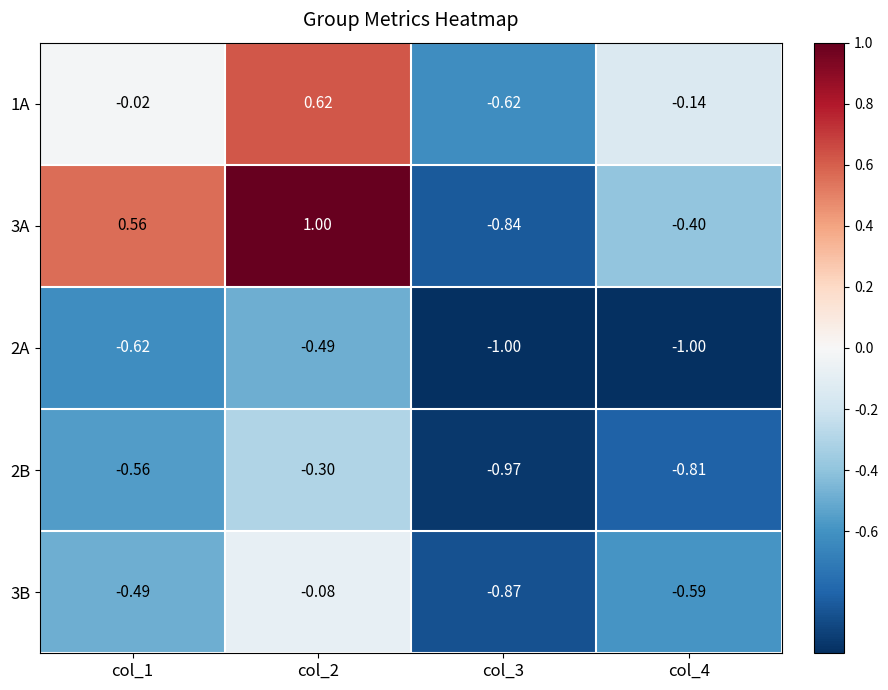

Is the value of 3B at col_1 greater than the value of 2A at col_4?

Yes